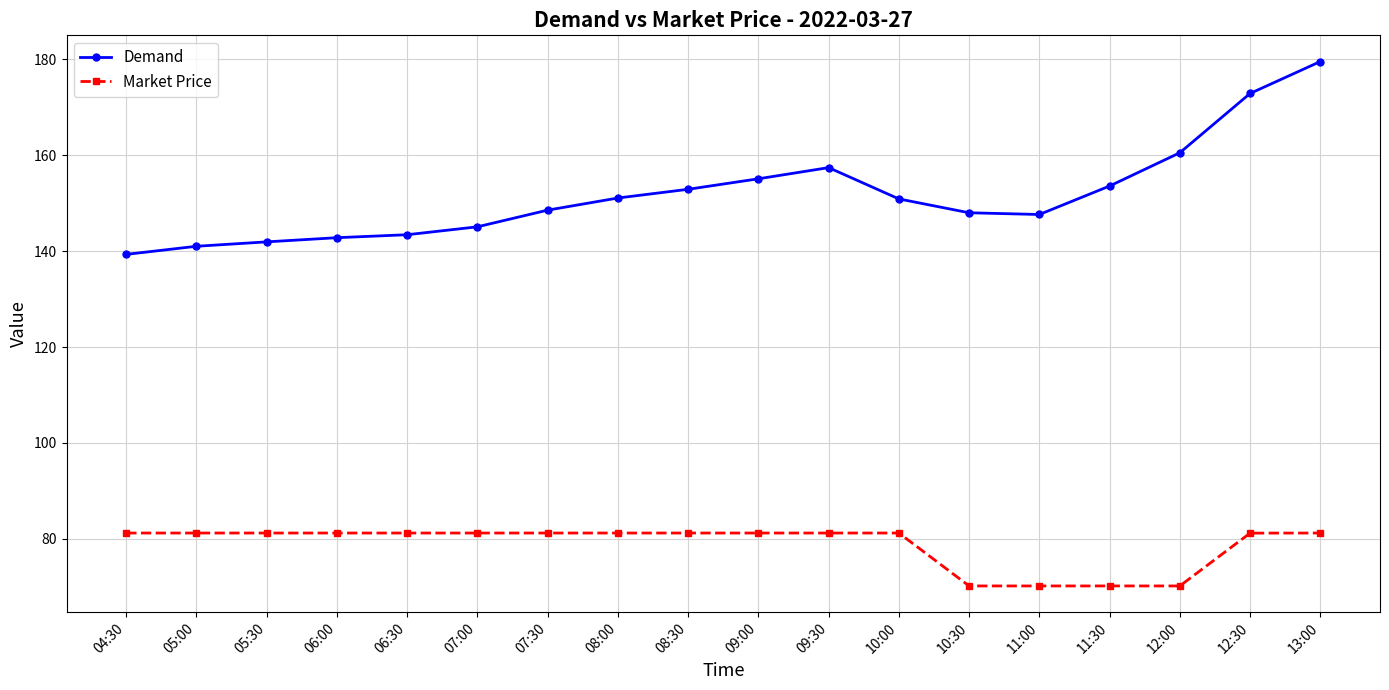

What is the sum of the Market Price values at 04:30 and 07:30?

162.4